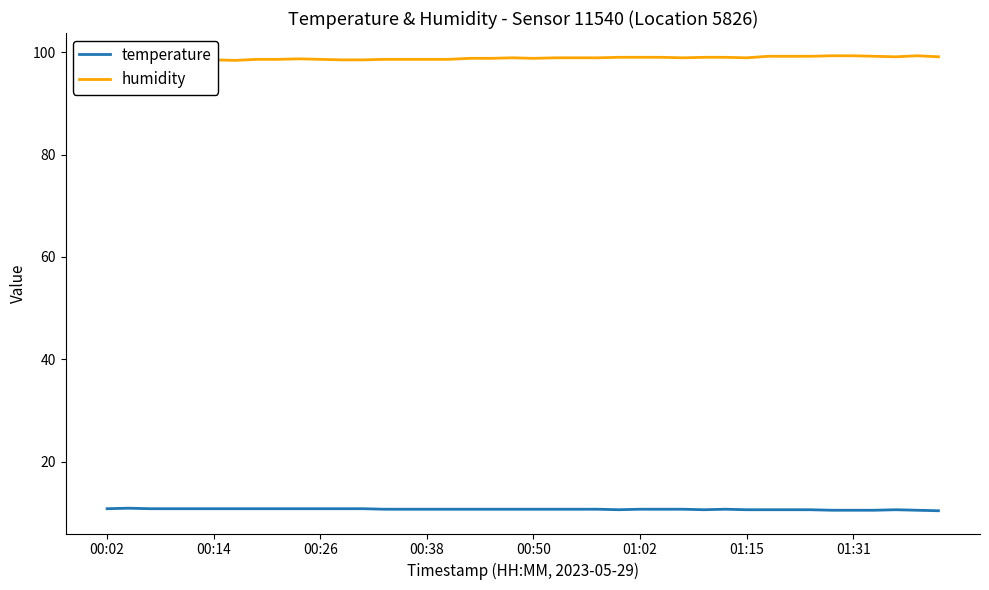

What is the lowest value of the temperature series?

10.4